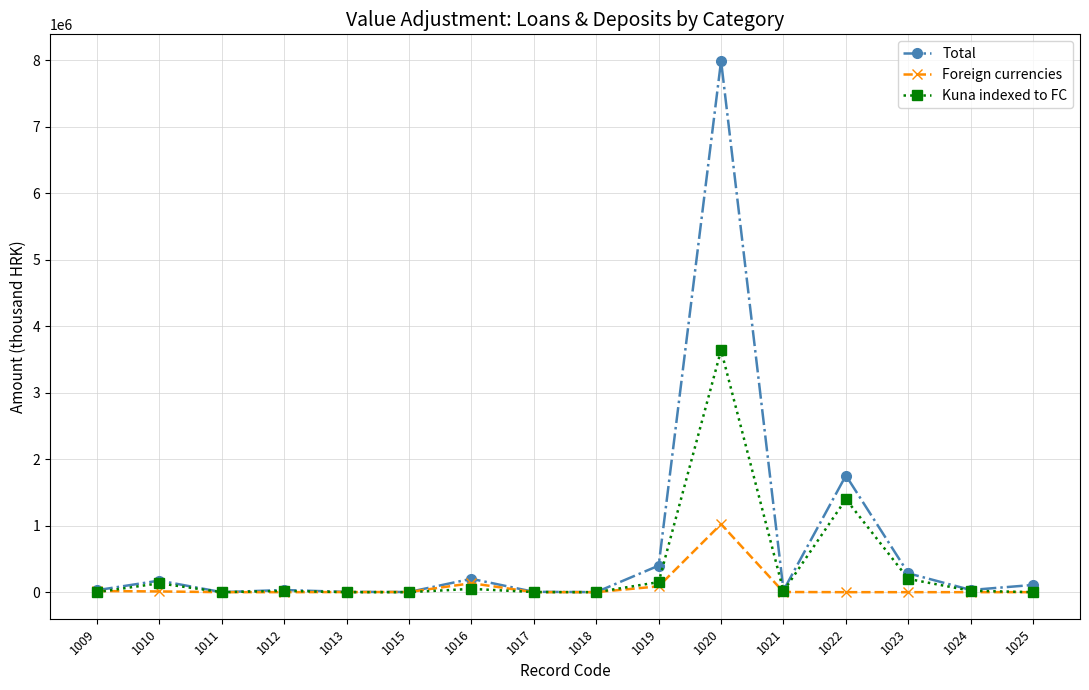

Which category has the highest value in the Kuna indexed to FC series?

1020